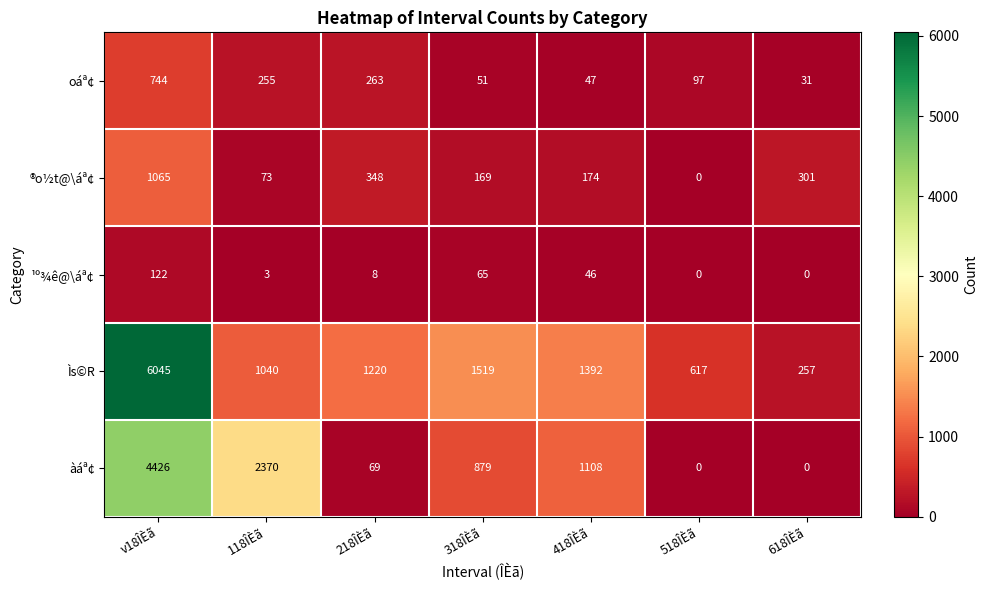

At which label does àáª¢ first exceed 879?

v18ÎÈã